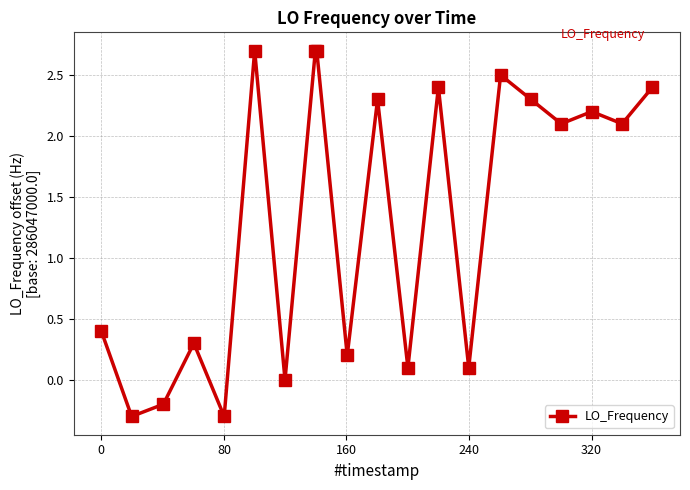

How many values exceed 2?

11